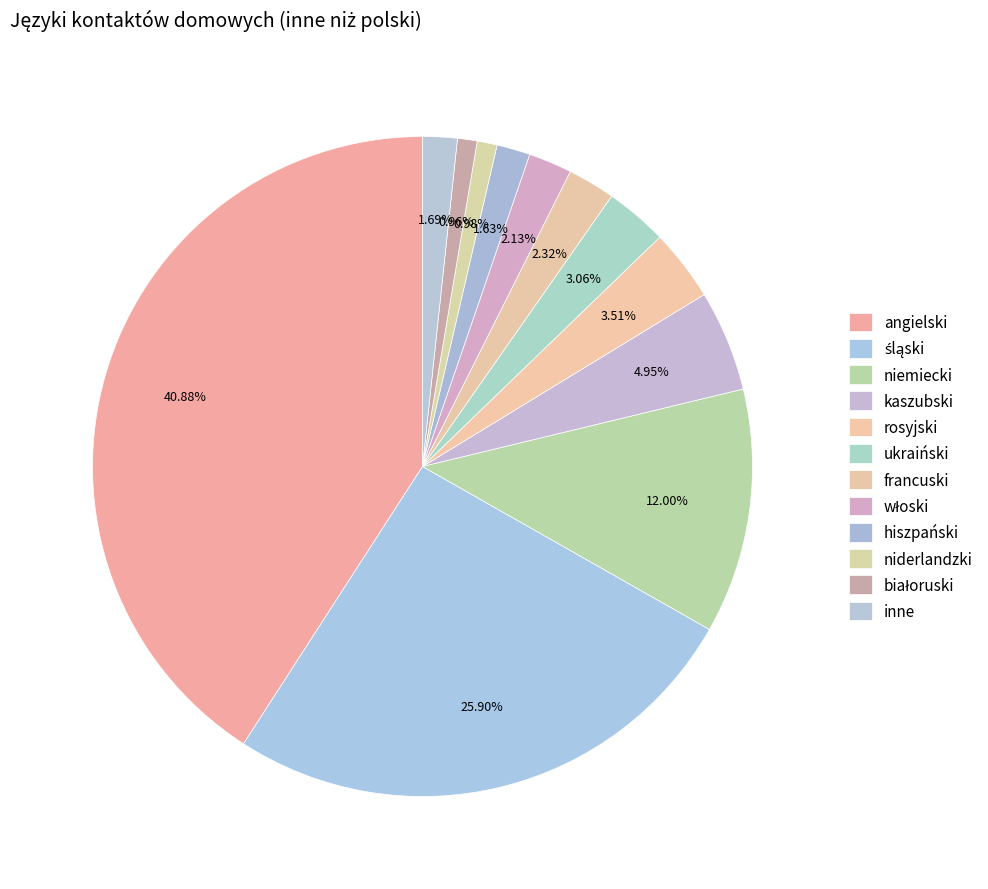

Count the number of slices in the pie.

12